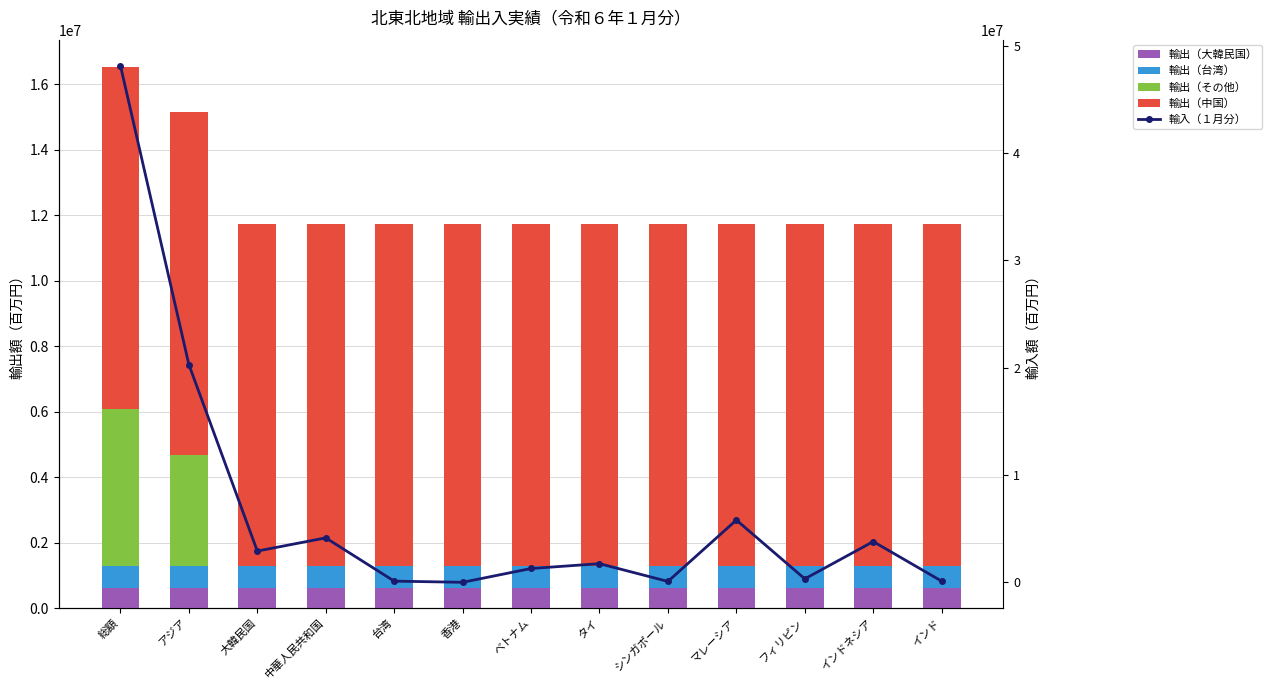

What is the difference between the second highest and minimum values in the 輸入（１月分） series?

20298641